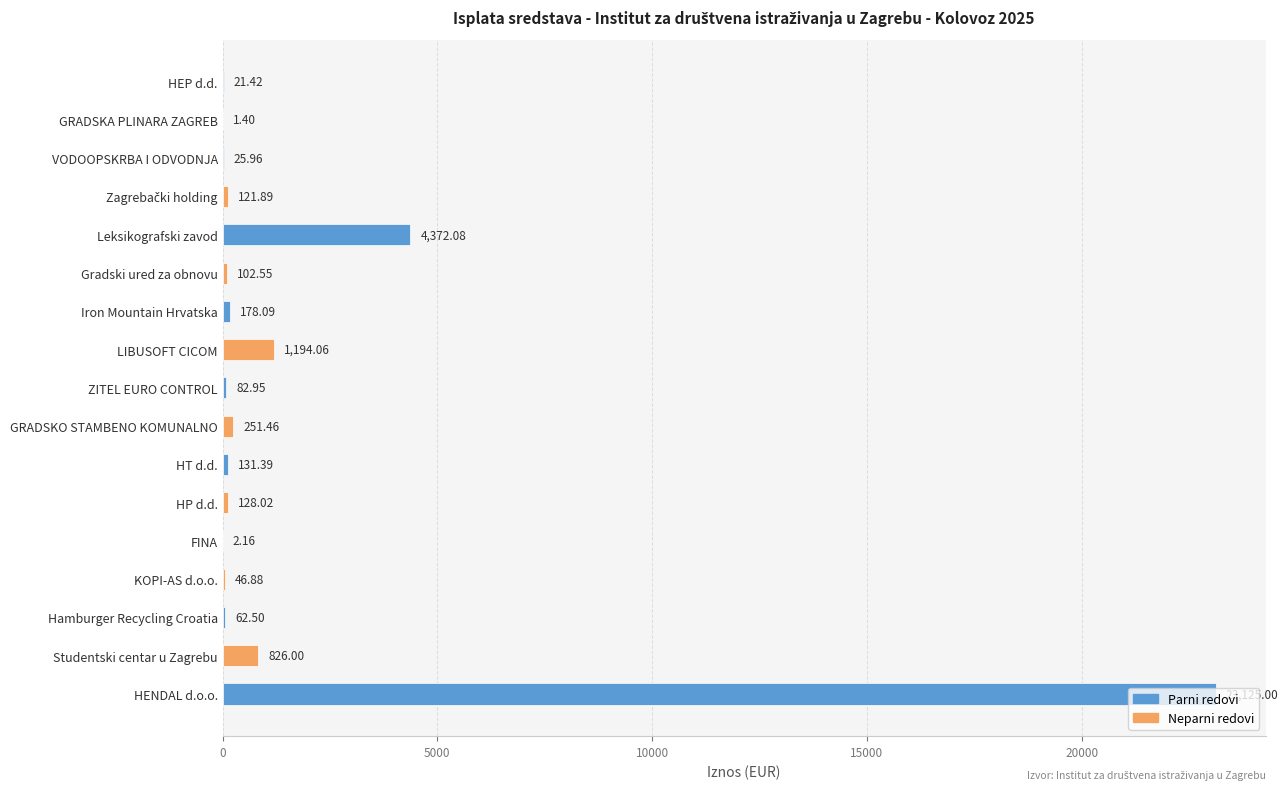

The chart shows a value of 26.0 at VODOOPSKRBA I ODVODNJA. True or false?

True